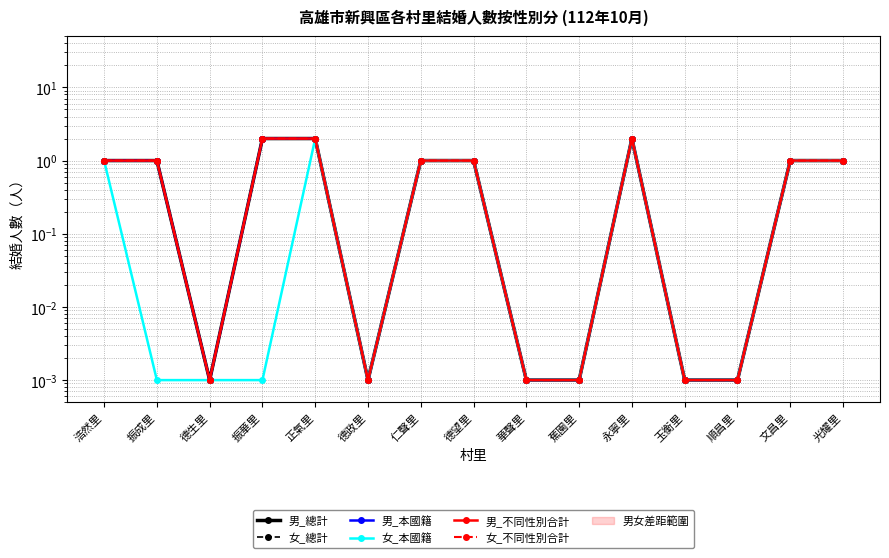

Which label corresponds to the smallest value in the chart?

德生里